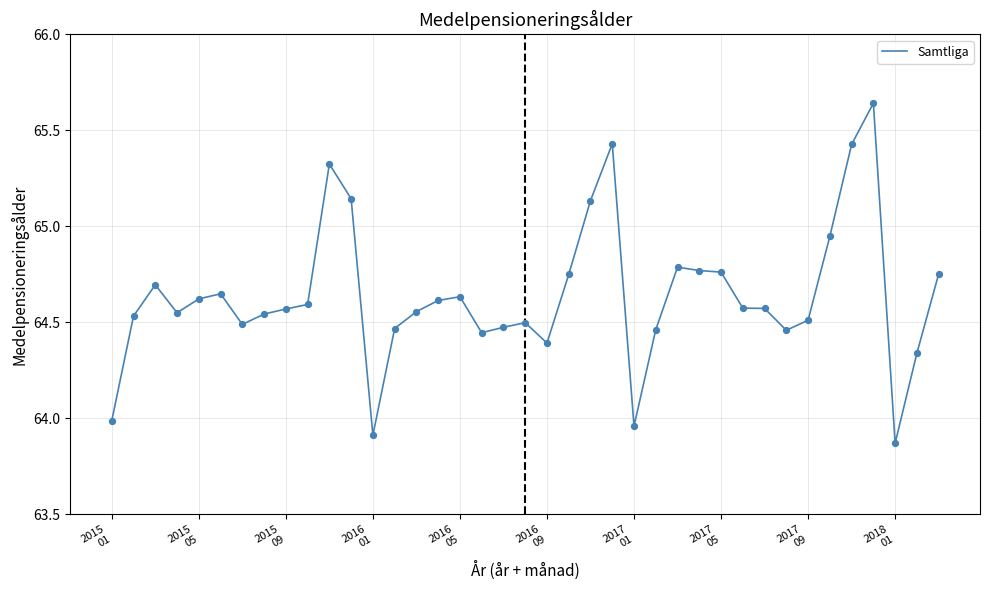

What is the difference between the maximum and minimum values?

1.8